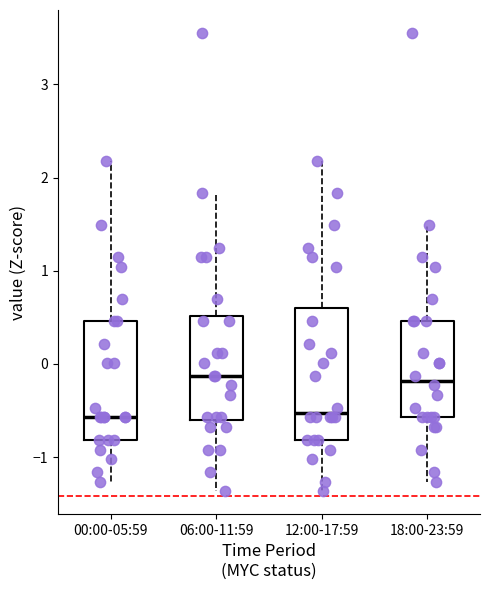

Where does the lower whisker of the box for 18:00-23:59 end on the y-axis? The values are not printed on the chart, so give them approximately, as read against the axis.

-1.3